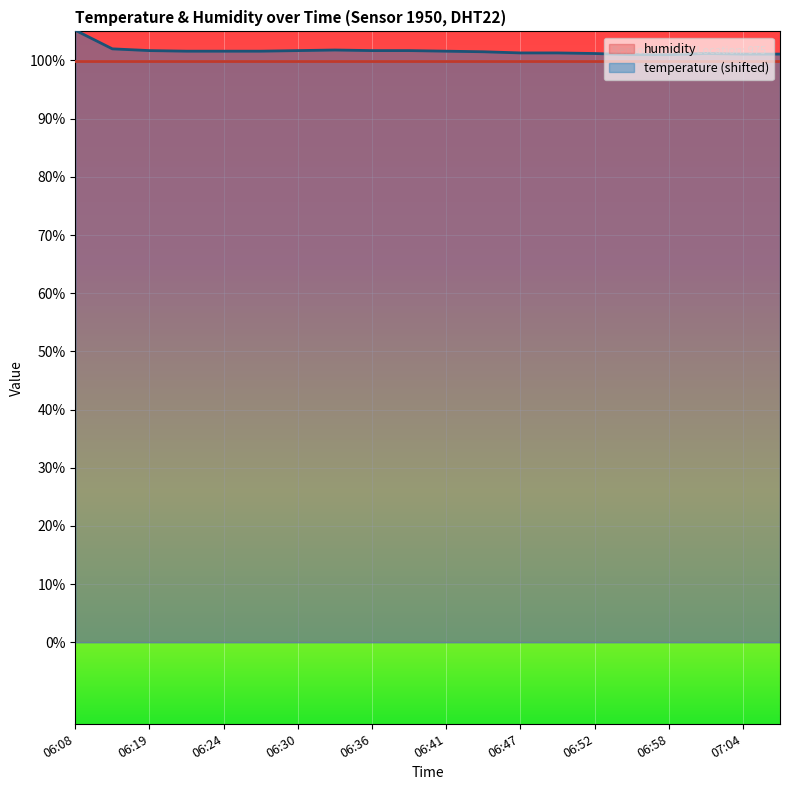

What is the difference between the maximum and second lowest values?

4.2